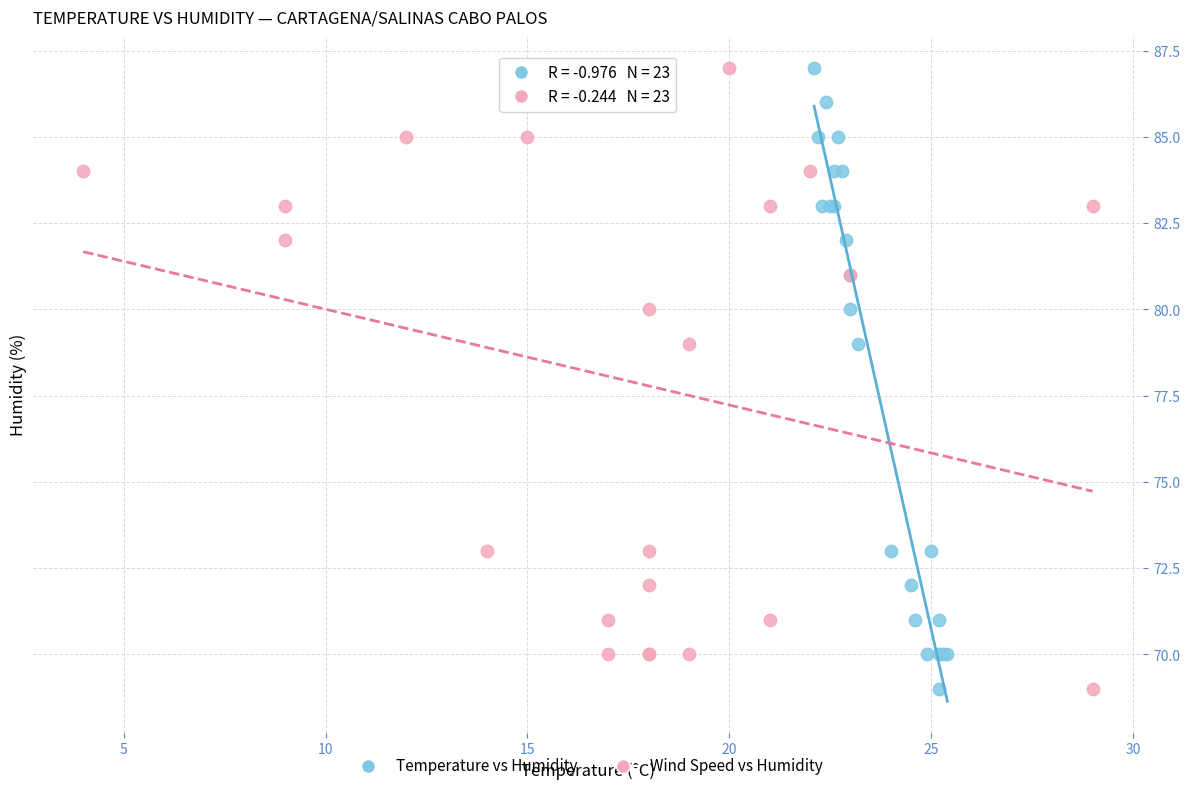

What are all the series names shown in the legend?

Temperature vs Humidity, Wind Speed vs Humidity